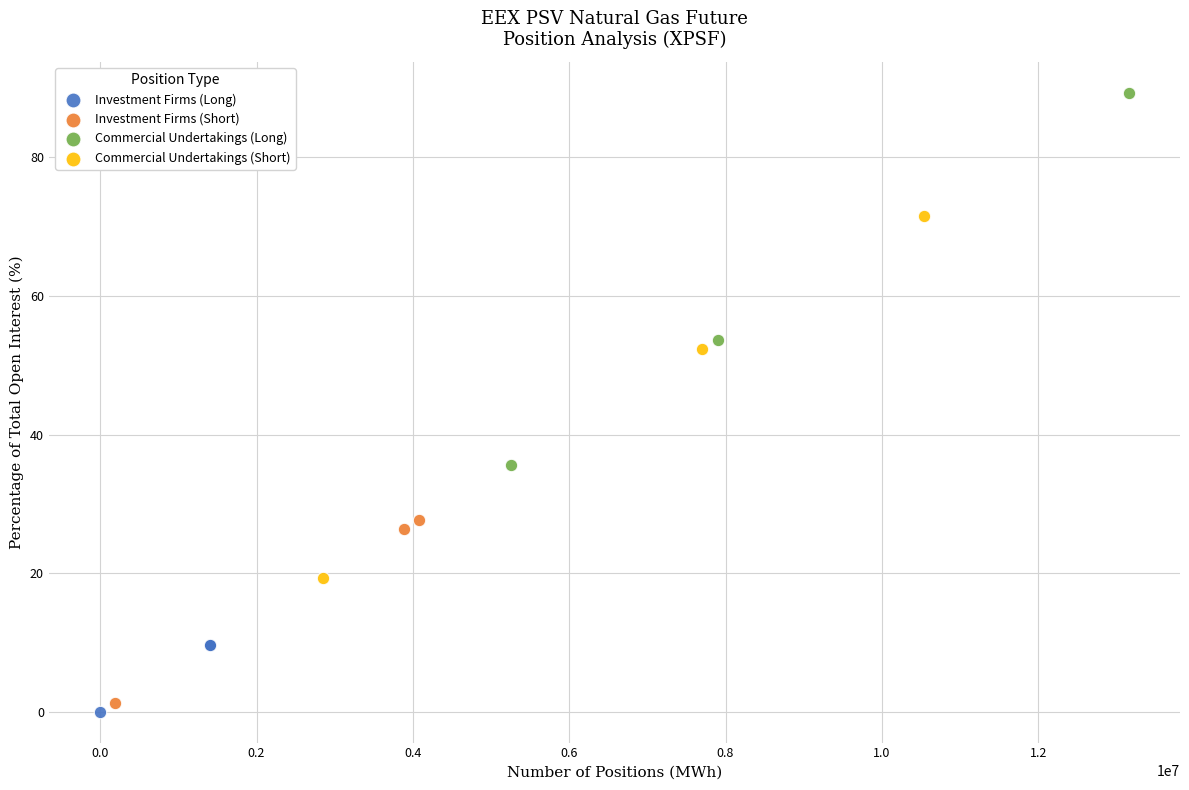

Which series contains the highest Y value?

Commercial Undertakings (Long)